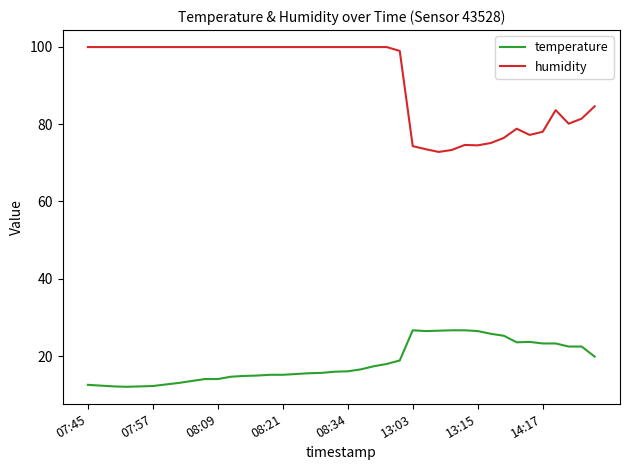

Which series has the widest spread of values?

humidity